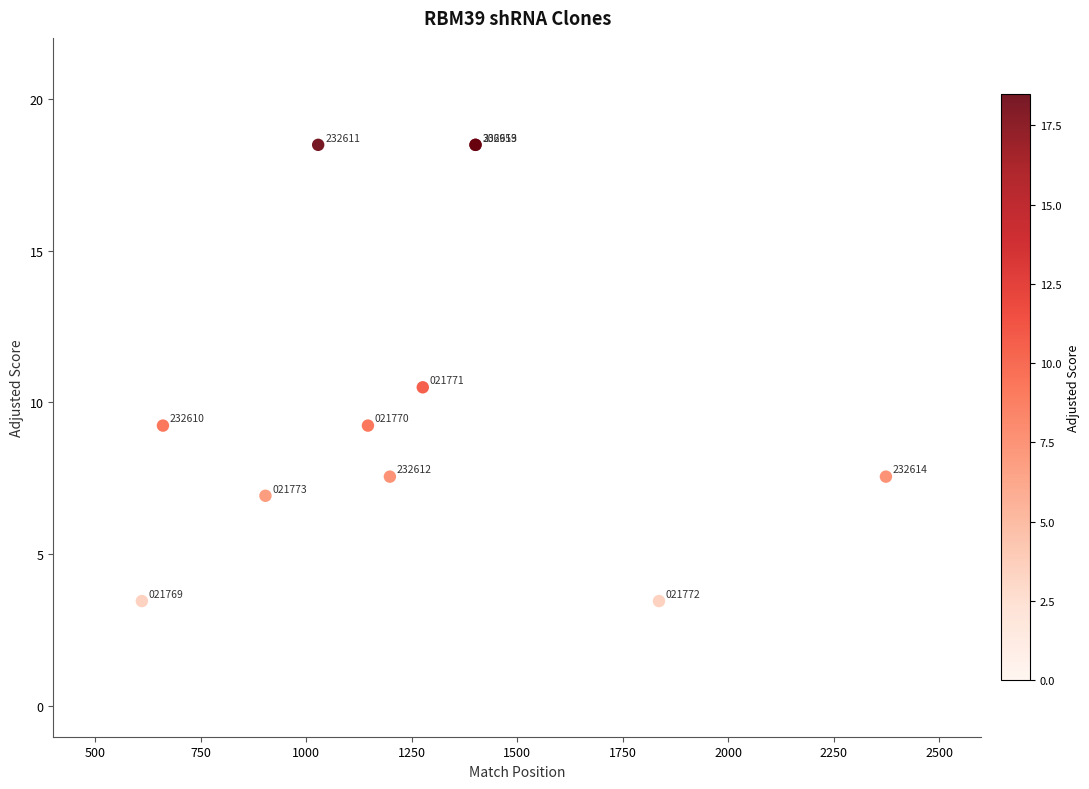

What Y value in the scatter plot is closest to 10?

10.5